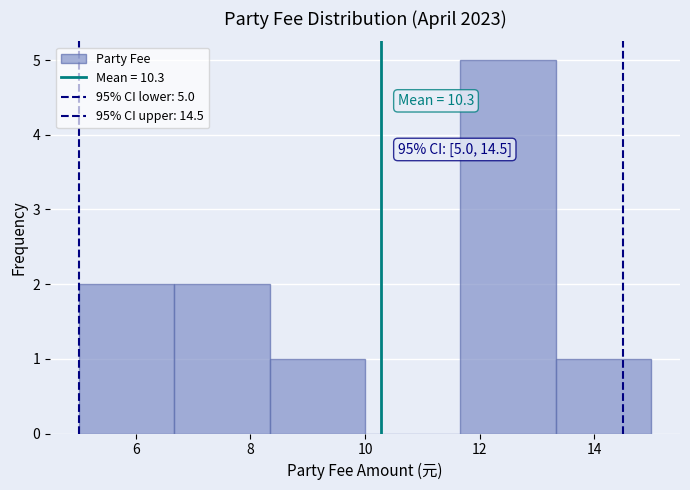

Which range on the x-axis has the tallest bar?

11.6 to 13.4